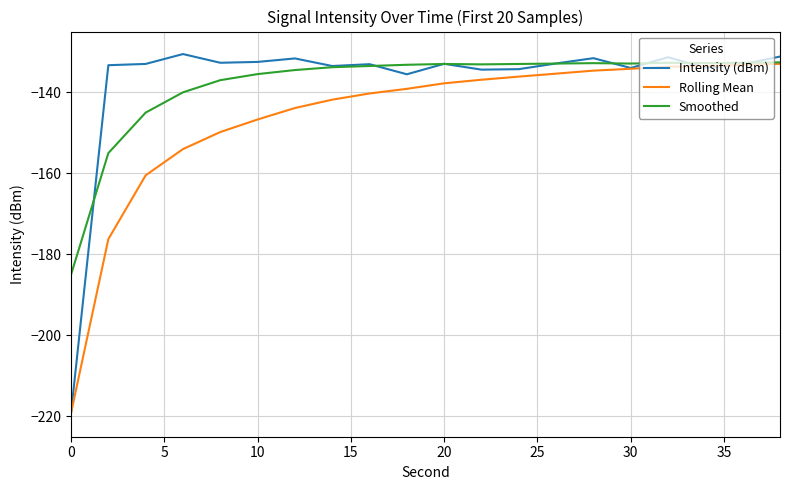

Which series has the largest range (max minus min)?

Intensity (dBm)